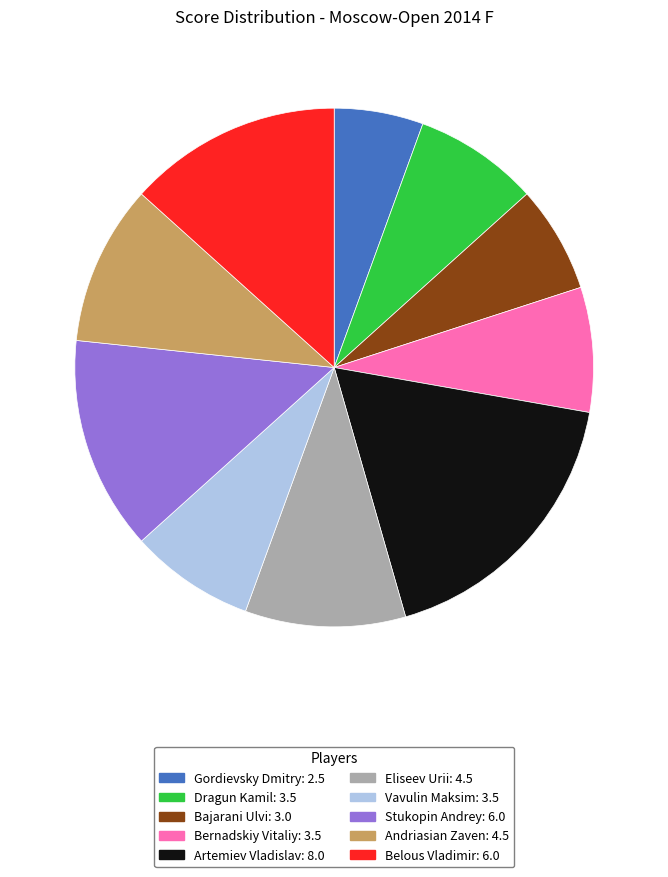

What is the smallest slice in the pie chart?

Gordievsky Dmitry